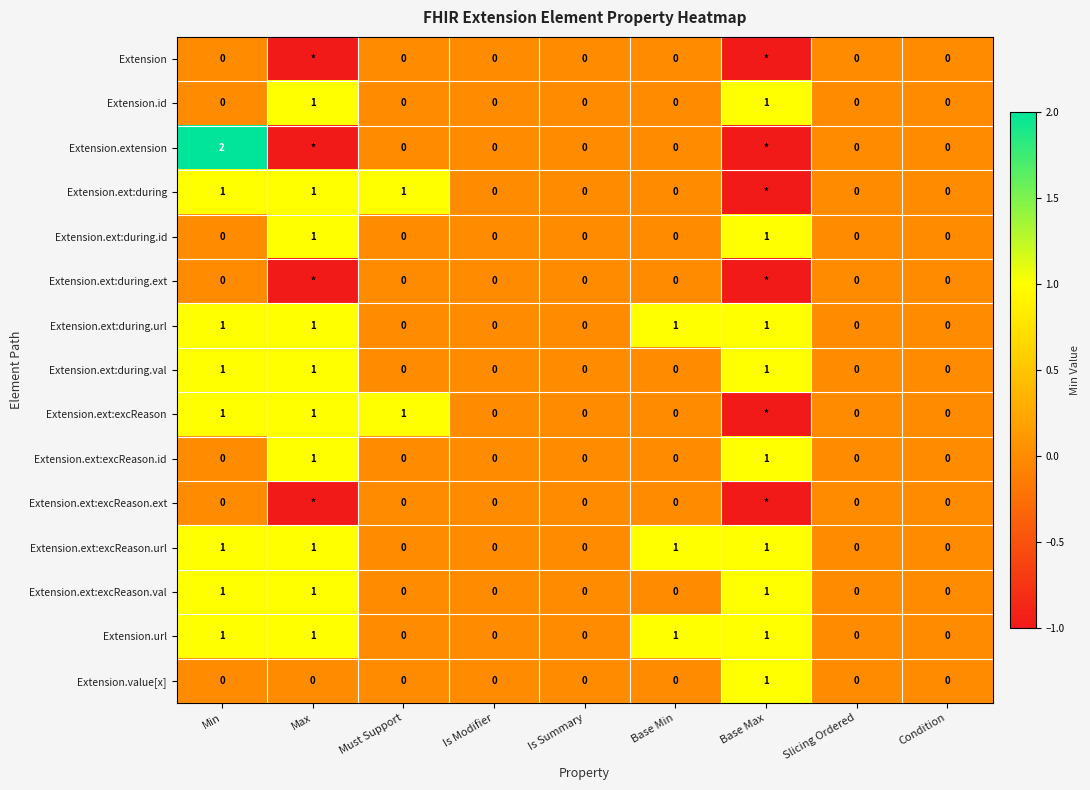

Count the Extension.ext:during.id values in the range 0 to 1.

9